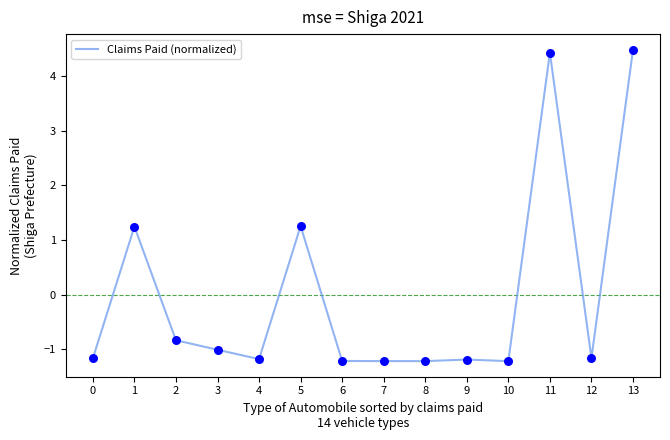

What is the ratio of the value at 13 to the value at 5?

3.6